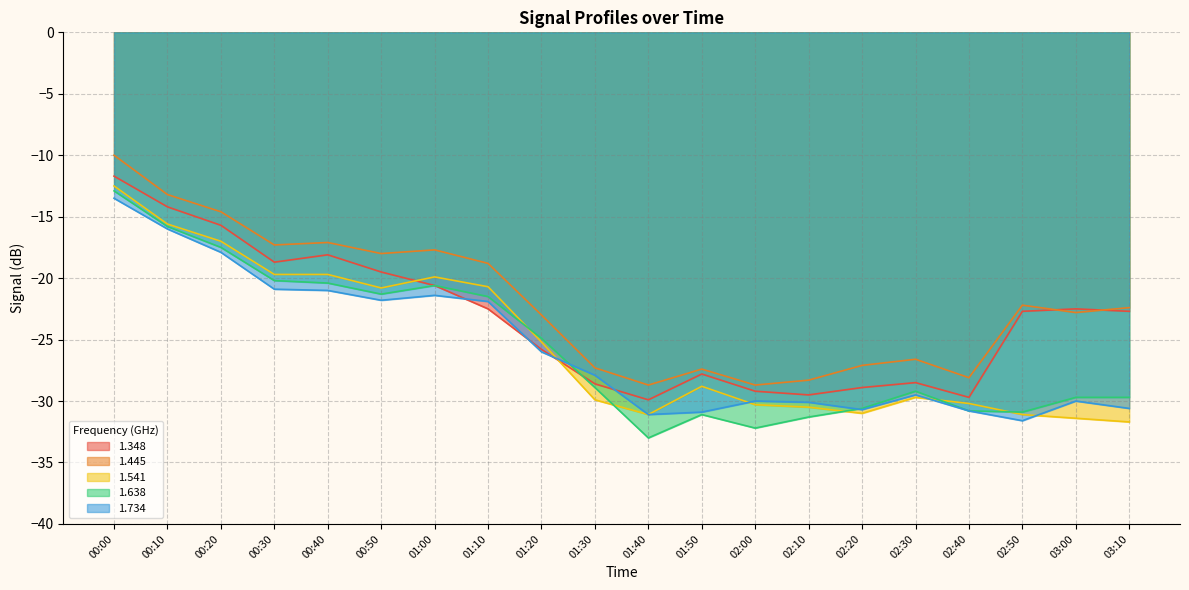

How many series are shown in this chart?

5